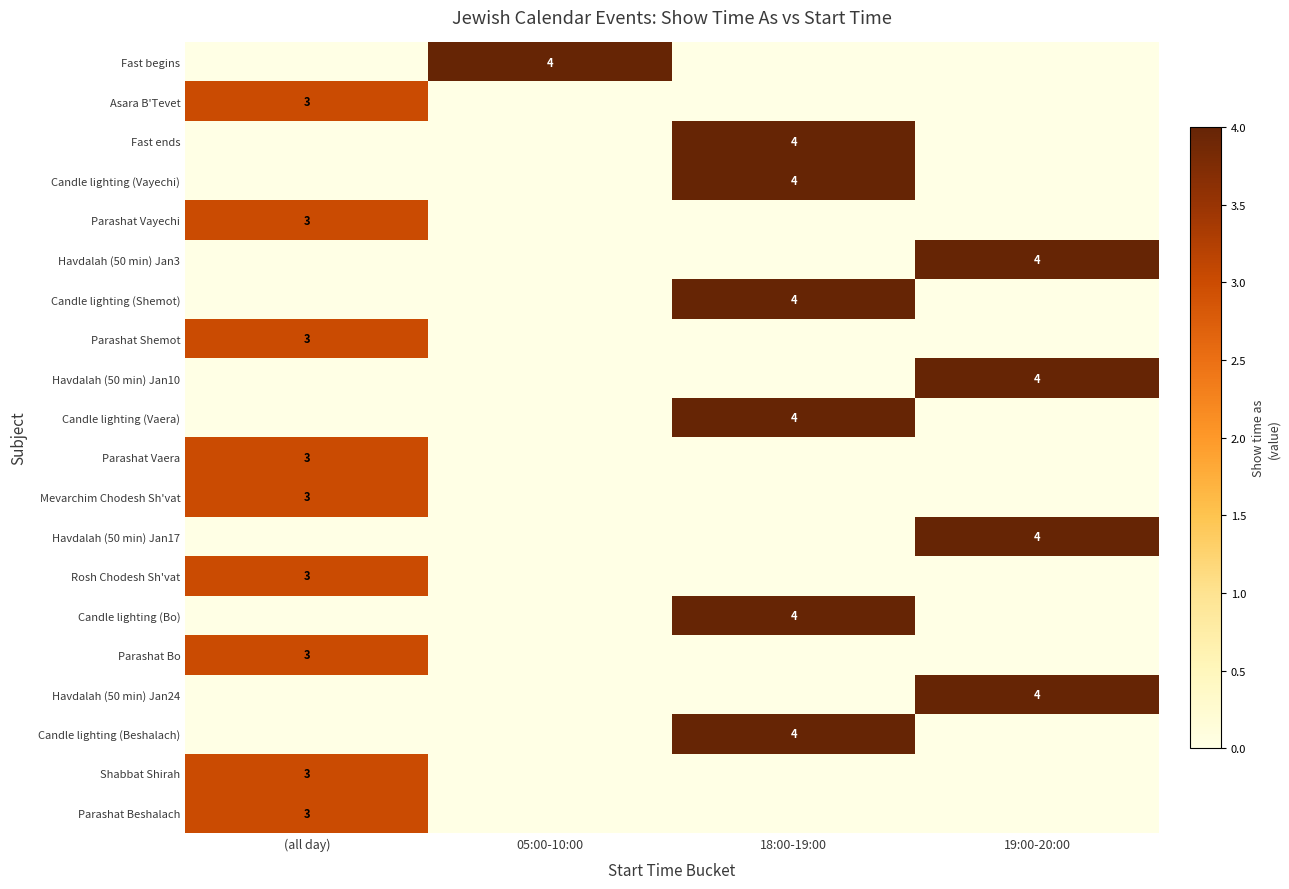

At which category is the sum across all series the highest?

(all day)